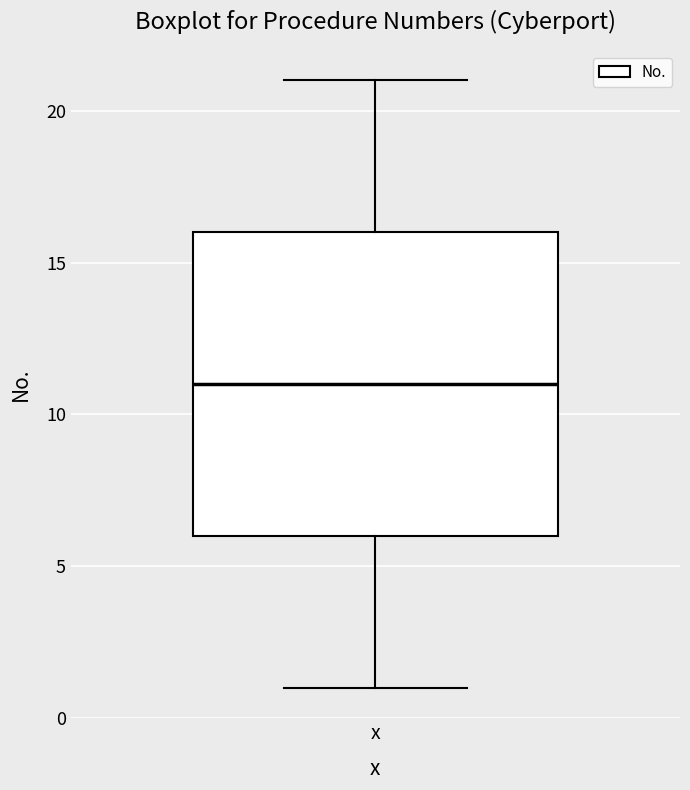

Read this box plot against the y-axis: the position of the median line, the range covered by the box, and the ends of both whiskers. The values are not printed on the chart, so give them approximately, as read against the axis.

median 11, box 6 to 16, whiskers 1 to 21